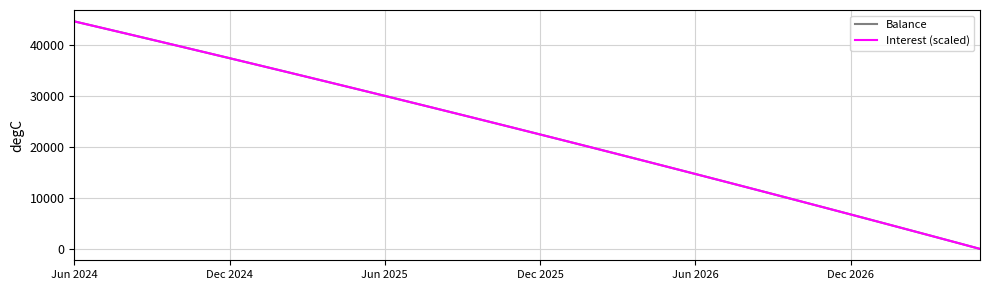

What is the maximum value for Balance?

44737.0